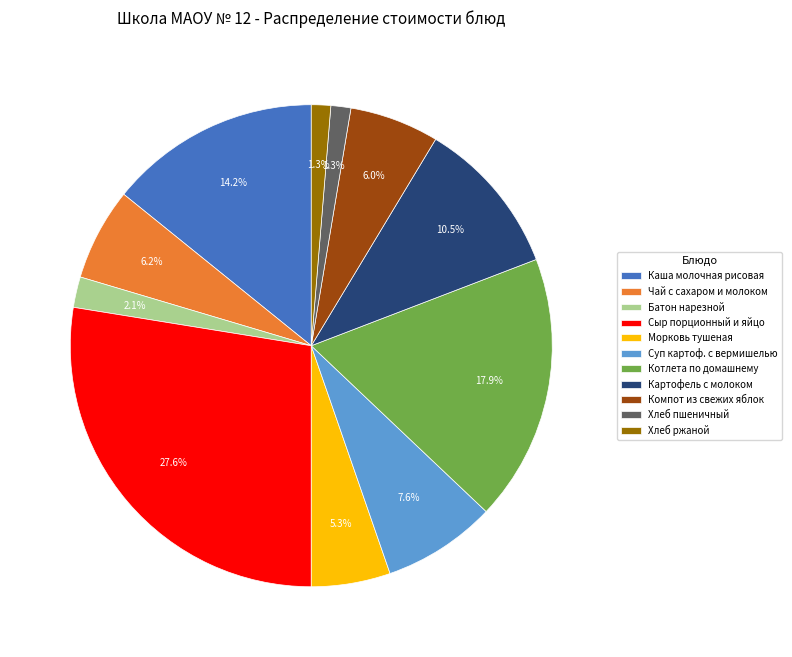

The Каша молочная рисовая slice represents 14% of the pie. True or false?

True